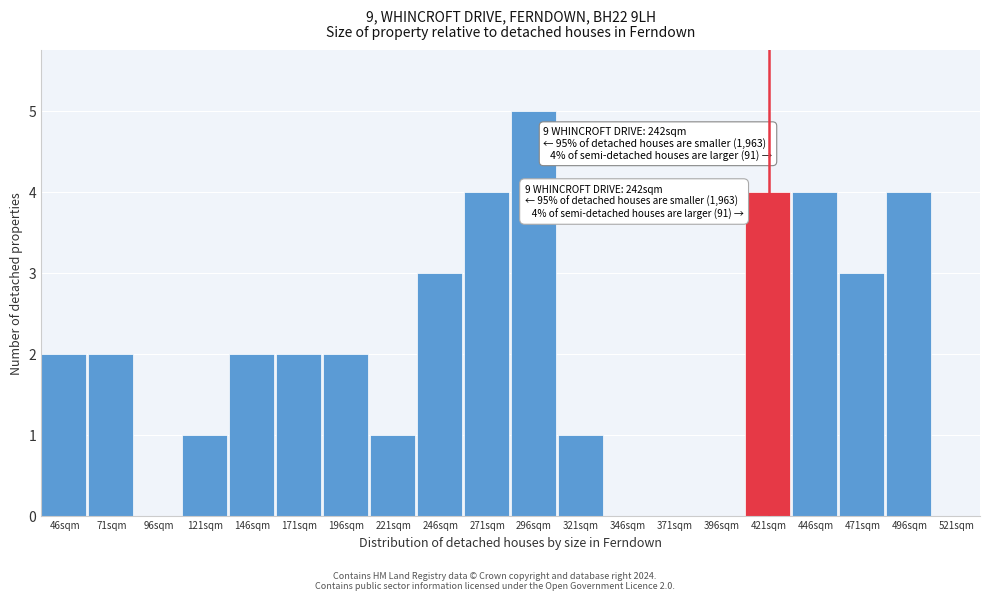

Reading left to right, list all the values displayed in this chart.

46sqm=2	71sqm=2	96sqm=0	121sqm=1	146sqm=2	171sqm=2	196sqm=2	221sqm=1	246sqm=3	271sqm=4	296sqm=5	321sqm=1	346sqm=0	371sqm=0	396sqm=0	421sqm=4	446sqm=4	471sqm=3	496sqm=4	521sqm=0